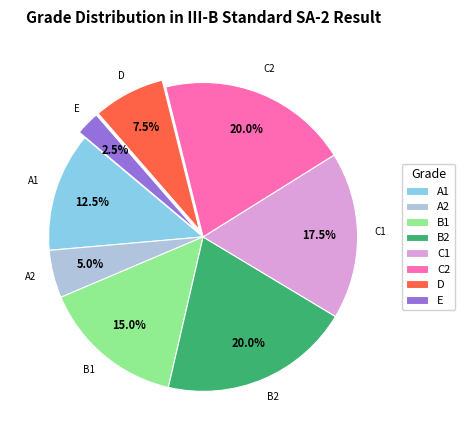

Which slice is the smallest?

E